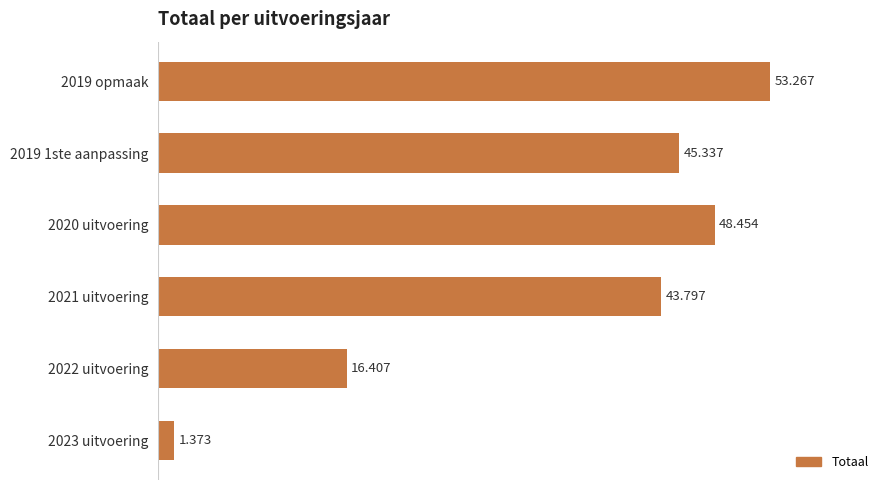

What is the maximum value shown in the chart?

53267